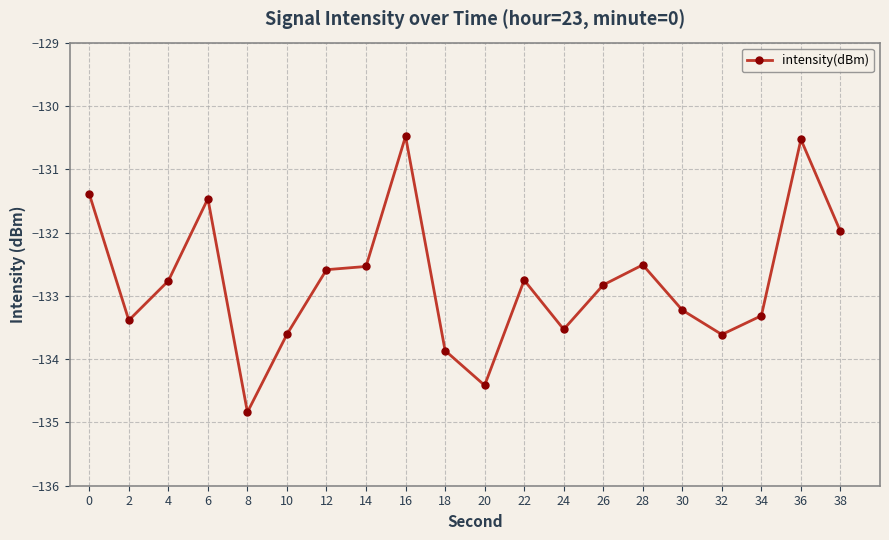

What is the minimum value shown in the chart?

-134.8